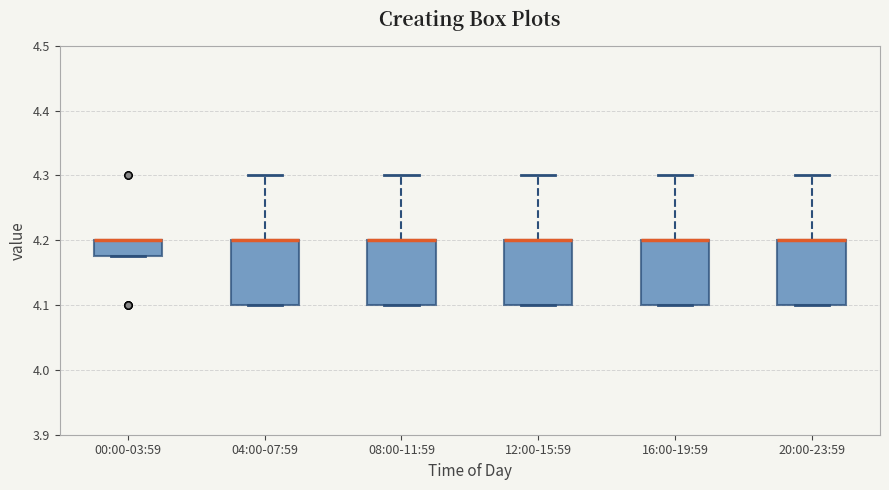

Reading left to right, read every box against the y-axis: the position of its median line, the range the box covers, and the ends of its whiskers. The values are not printed on the chart, so give them approximately, as read against the axis.

00:00-03:59: median 4.20 (drawn on the box's upper edge), box 4.18 to 4.20, whiskers 4.18 to 4.20
04:00-07:59: median 4.20 (drawn on the box's upper edge), box 4.10 to 4.20, whiskers 4.10 to 4.30
08:00-11:59: median 4.20 (drawn on the box's upper edge), box 4.10 to 4.20, whiskers 4.10 to 4.30
12:00-15:59: median 4.20 (drawn on the box's upper edge), box 4.10 to 4.20, whiskers 4.10 to 4.30
16:00-19:59: median 4.20 (drawn on the box's upper edge), box 4.10 to 4.20, whiskers 4.10 to 4.30
20:00-23:59: median 4.20 (drawn on the box's upper edge), box 4.10 to 4.20, whiskers 4.10 to 4.30